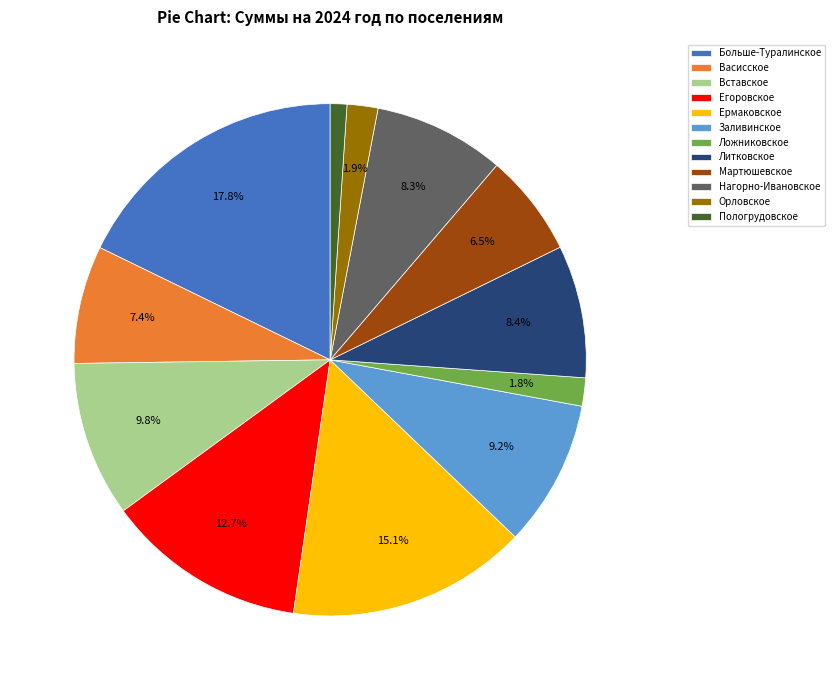

Does Литковское account for over 50% of the chart?

No